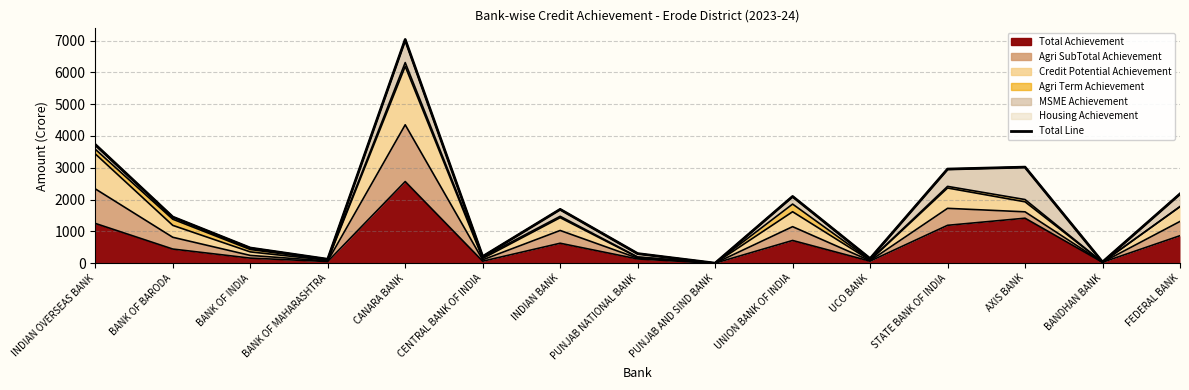

What is the label of the 6th point from the left?

CENTRAL BANK OF INDIA